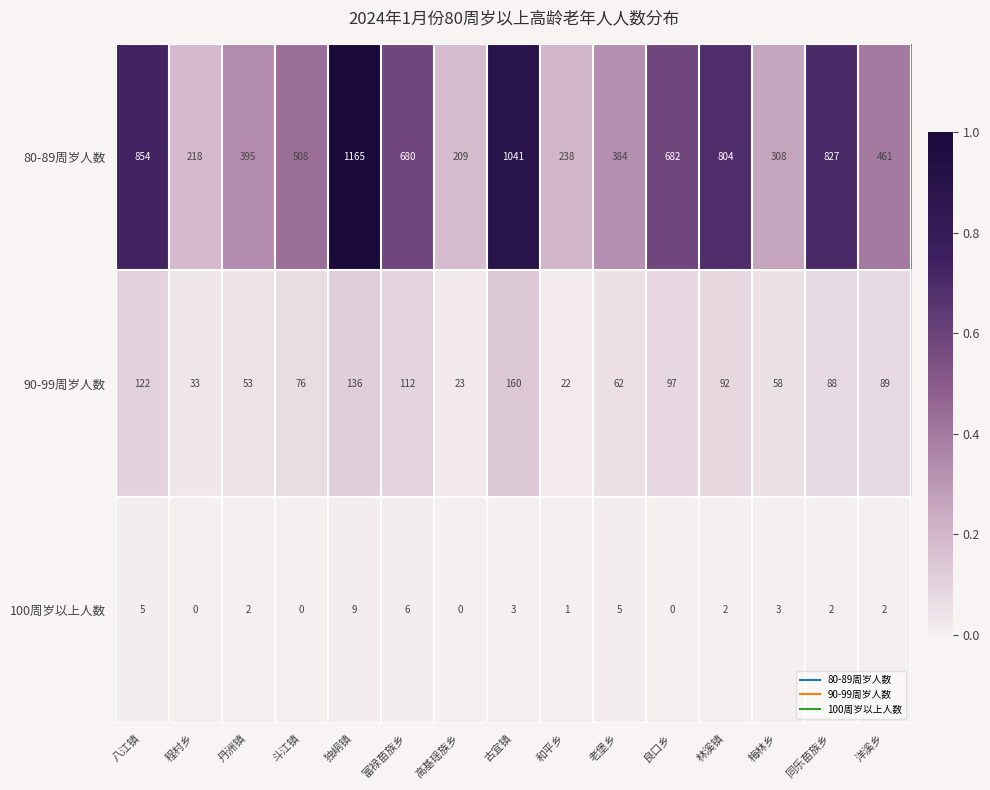

List the series in order of their peak value, highest first.

80-89周岁人数, 90-99周岁人数, 100周岁以上人数